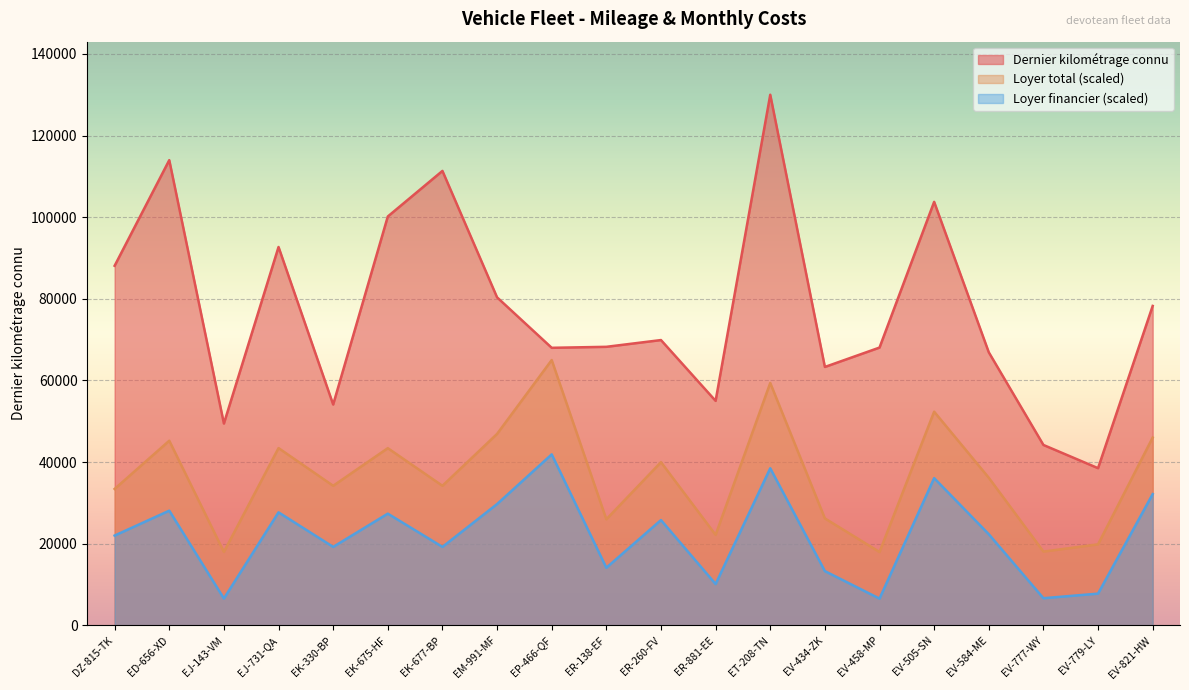

What is the difference between the Dernier kilométrage connu values at EV-458-MP and DZ-815-TK?

20040.0